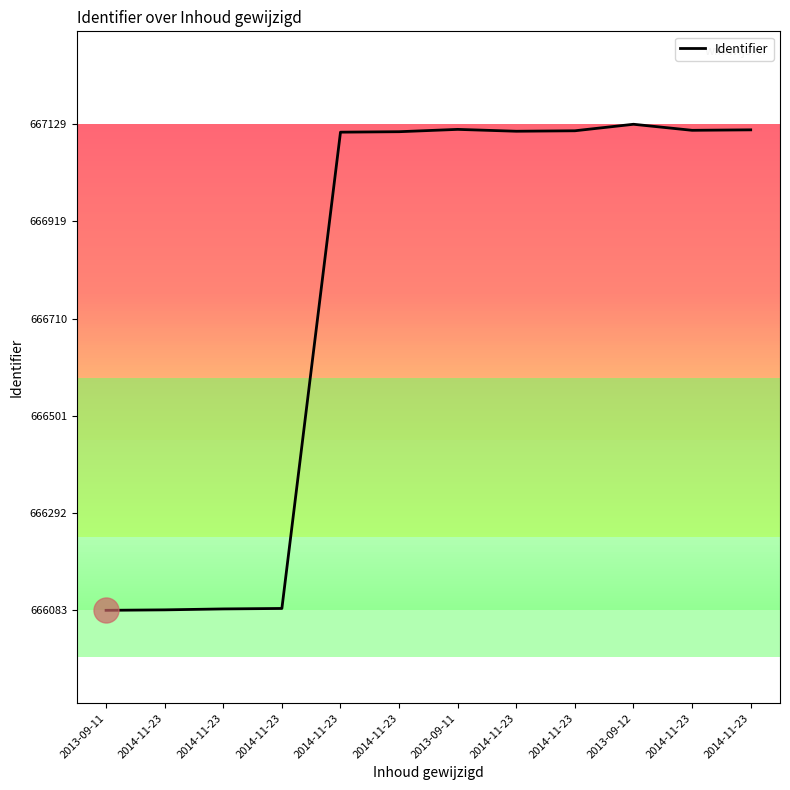

What is the average value?

666773